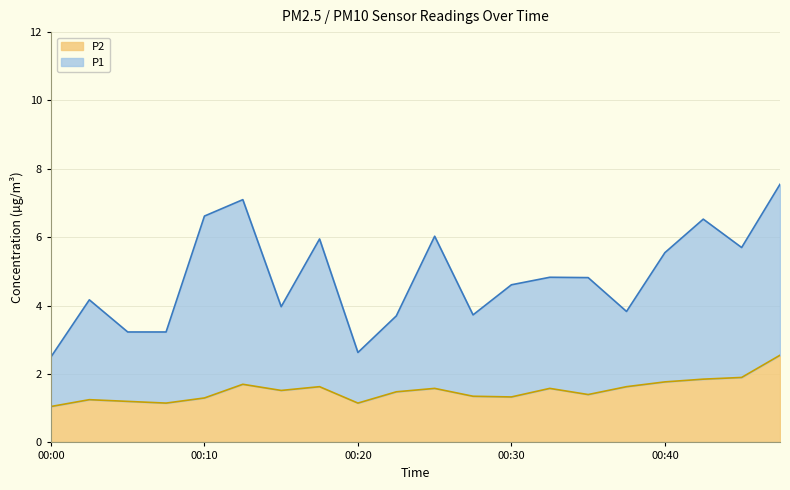

Rank the series at 00:40 from lowest to highest value.

P2, P1